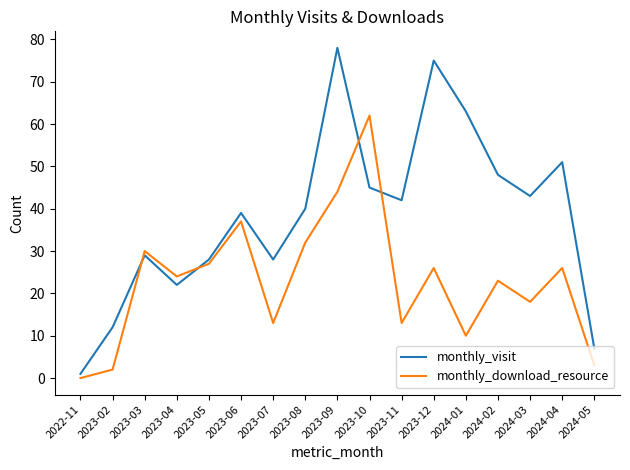

List the series in order of their peak value, highest first.

monthly_visit, monthly_download_resource